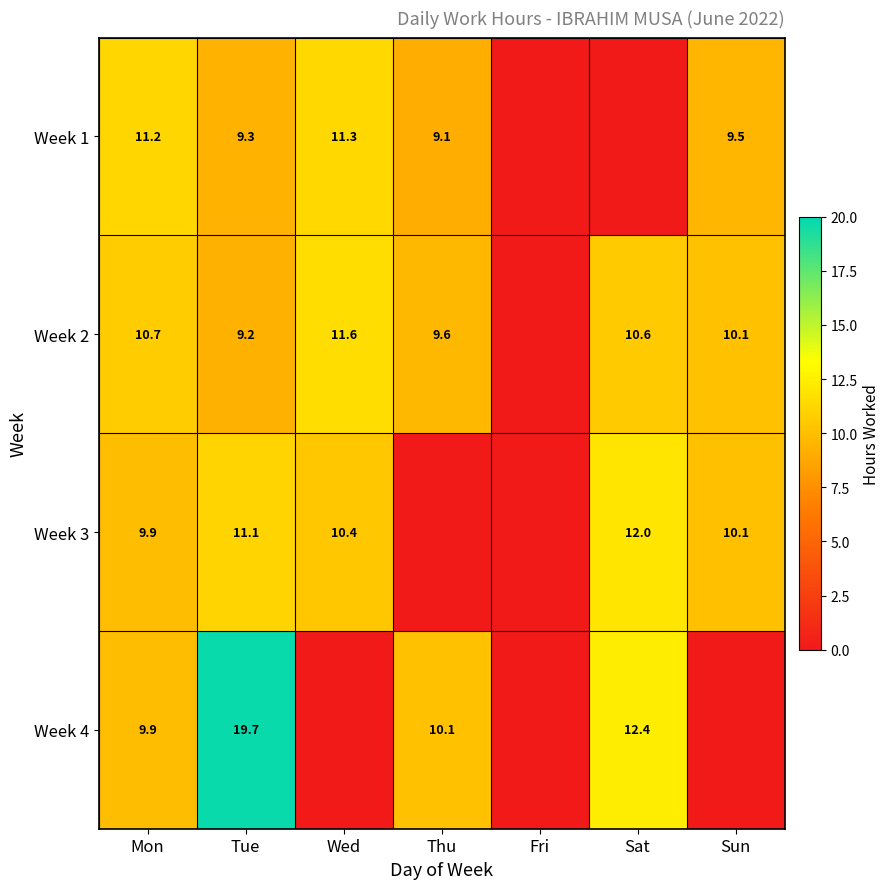

What is the difference between the highest and lowest values at Tue?

10.5